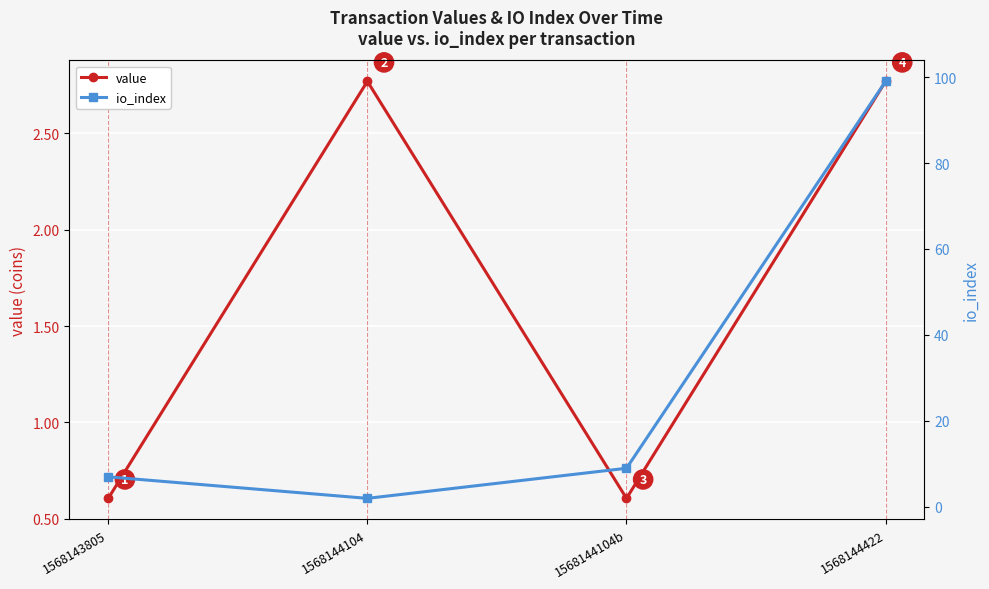

What is the difference between the maximum and second lowest values in the io_index series?

92.0